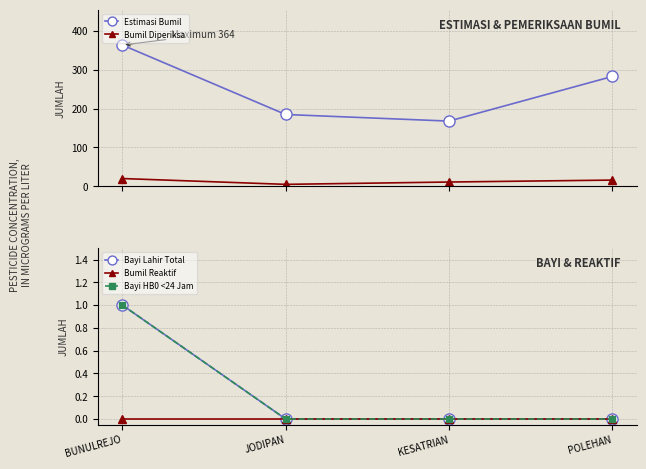

At how many categories does at least one series exceed 14?

4